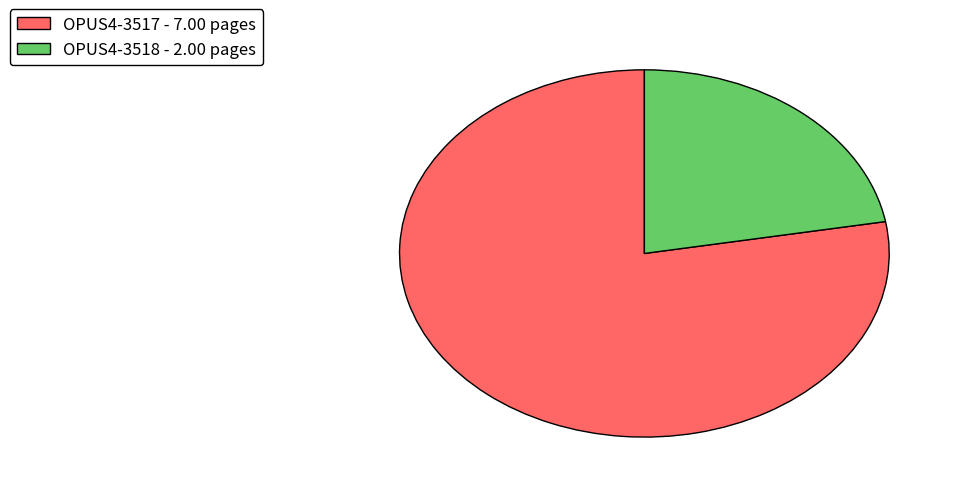

What is the ratio of the value at OPUS4-3517 to the value at OPUS4-3518?

3.5